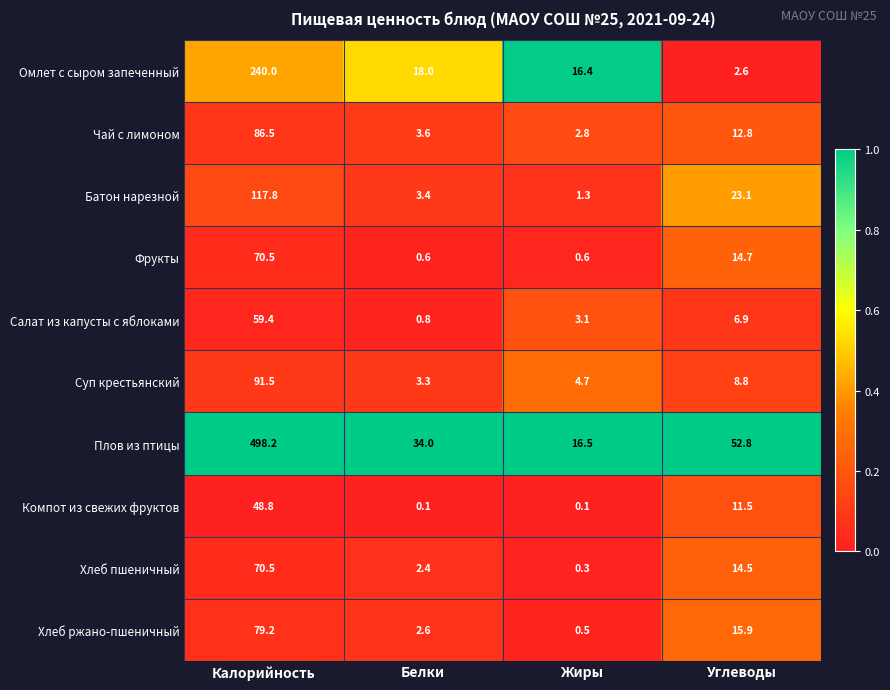

At how many categories does at least one series exceed 0?

4